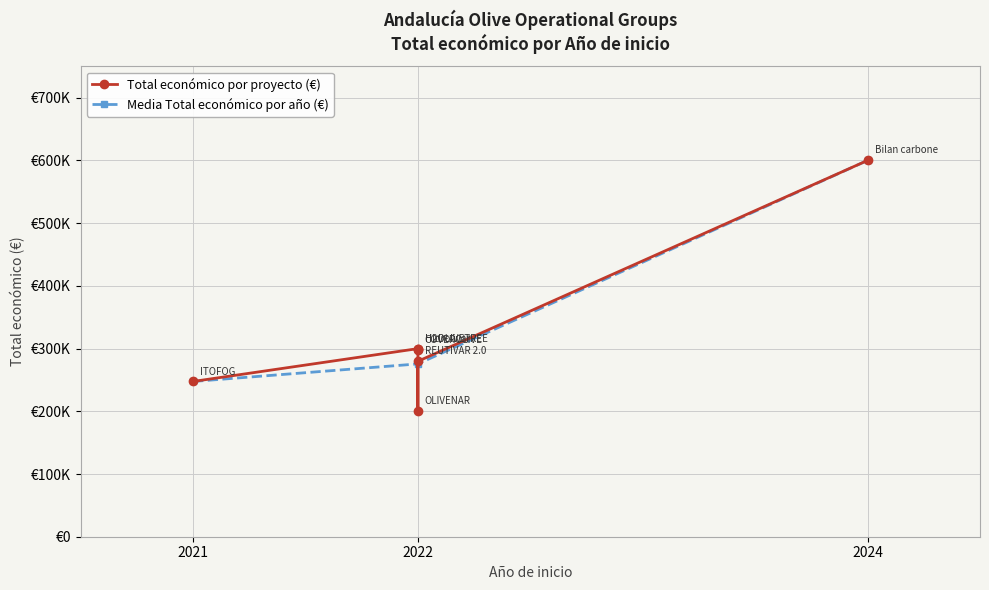

What is the minimum value shown in the chart?

200298